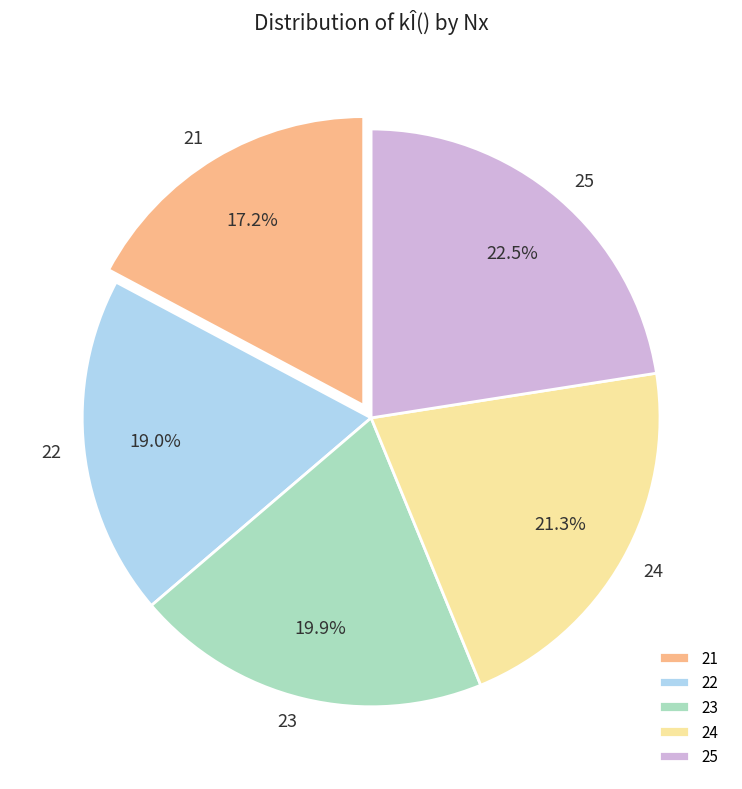

What is the ratio of the value at 21 to the value at 25?

0.8